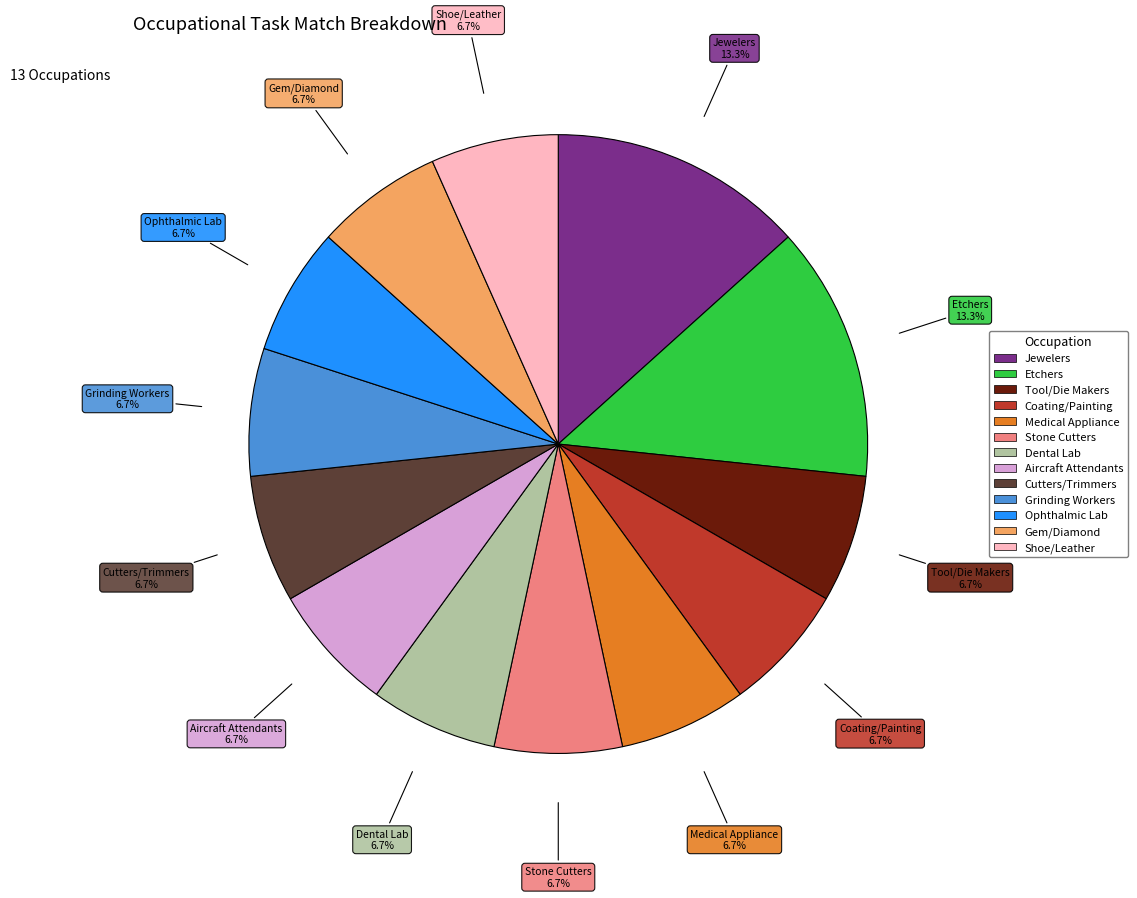

Is Stone Cutters the majority of the pie?

No